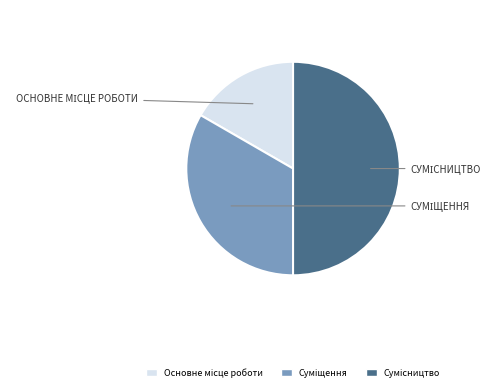

How many segments does this pie chart have?

3